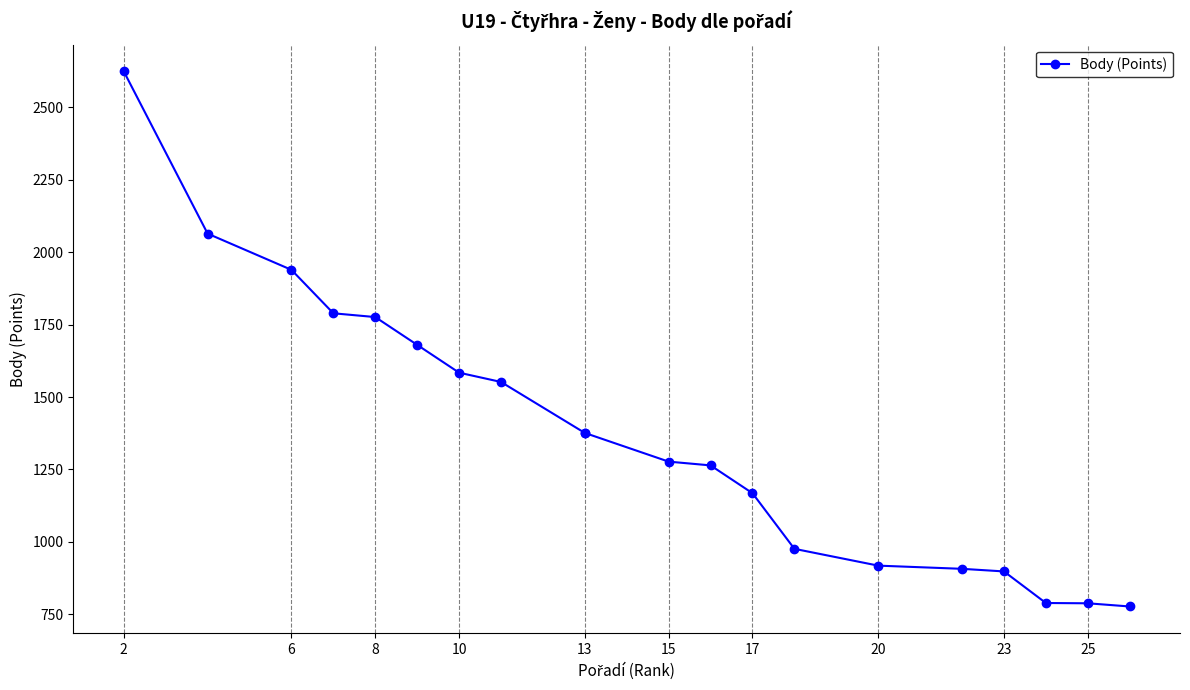

True or false: there are more than 0 points higher than both neighbors.

False